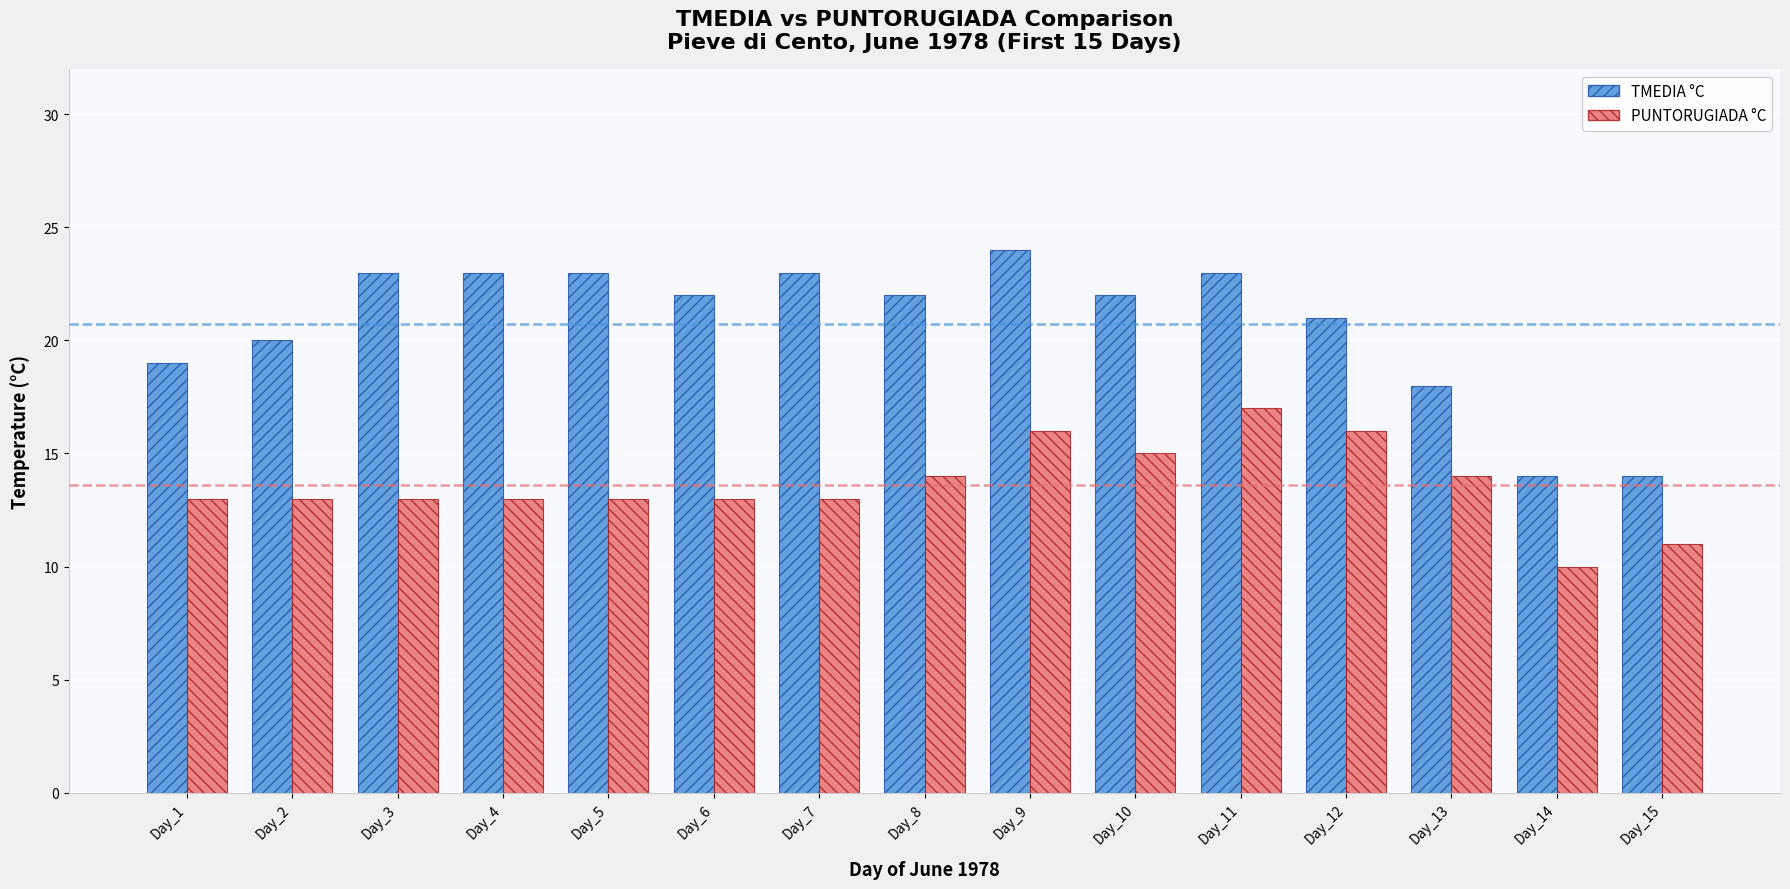

Reading right to left, what are all the values shown in this chart?

TMEDIA °C: Day_15=14	Day_14=14	Day_13=18	Day_12=21	Day_11=23	Day_10=22	Day_9=24	Day_8=22	Day_7=23	Day_6=22	Day_5=23	Day_4=23	Day_3=23	Day_2=20	Day_1=19
PUNTORUGIADA °C: Day_15=11	Day_14=10	Day_13=14	Day_12=16	Day_11=17	Day_10=15	Day_9=16	Day_8=14	Day_7=13	Day_6=13	Day_5=13	Day_4=13	Day_3=13	Day_2=13	Day_1=13